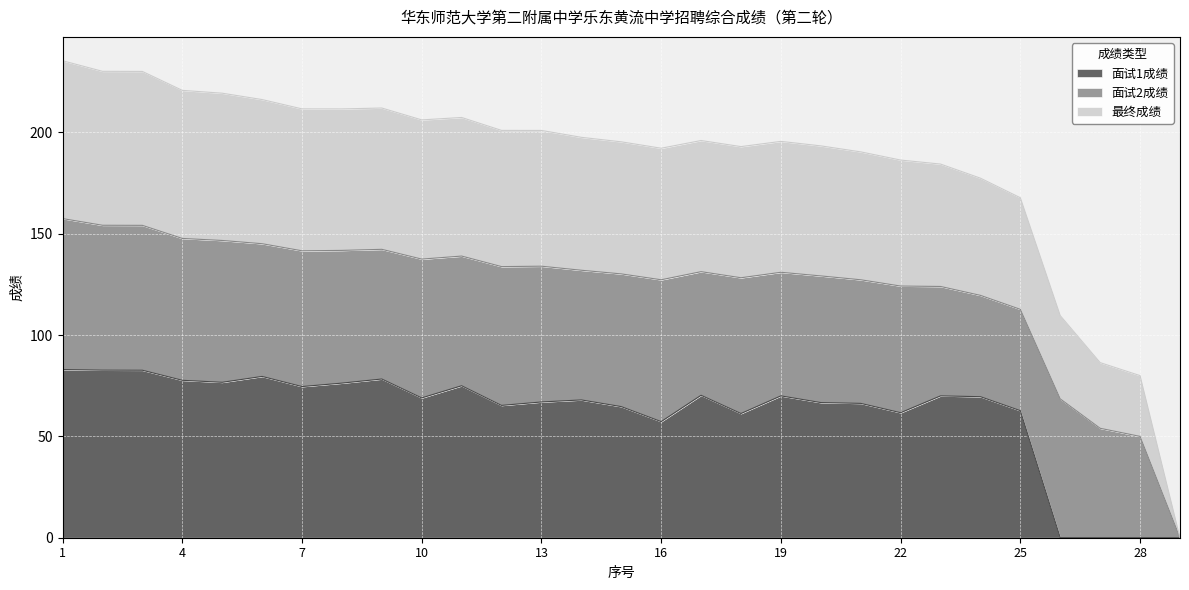

Which series has the largest total across all categories?

最终成绩